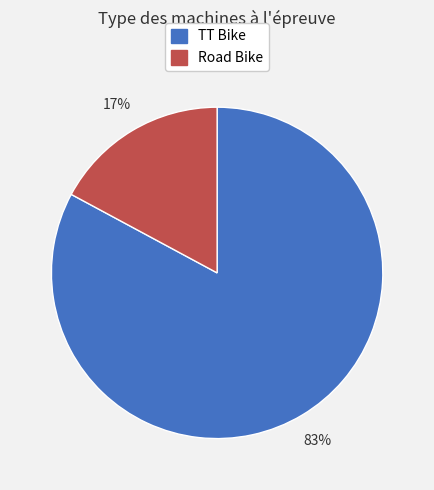

To the nearest percent, what percentage of the pie is TT Bike?

83%